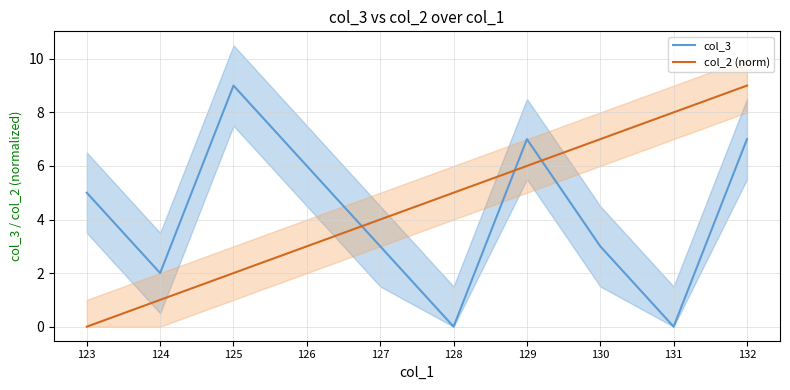

Is it true that col_3 equals -3 at 128?

False